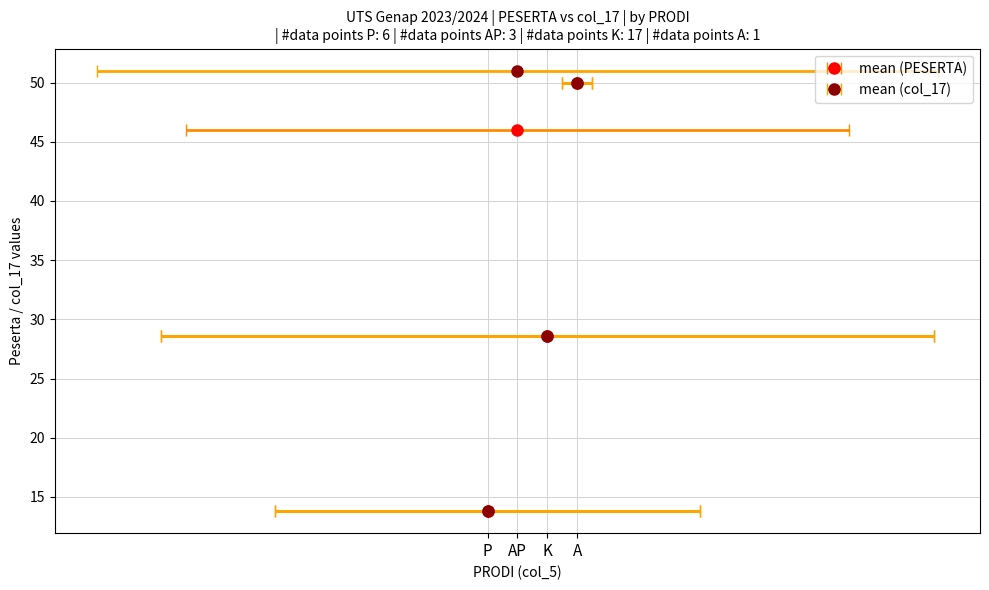

How many values in the col_17 series are below 32?

13